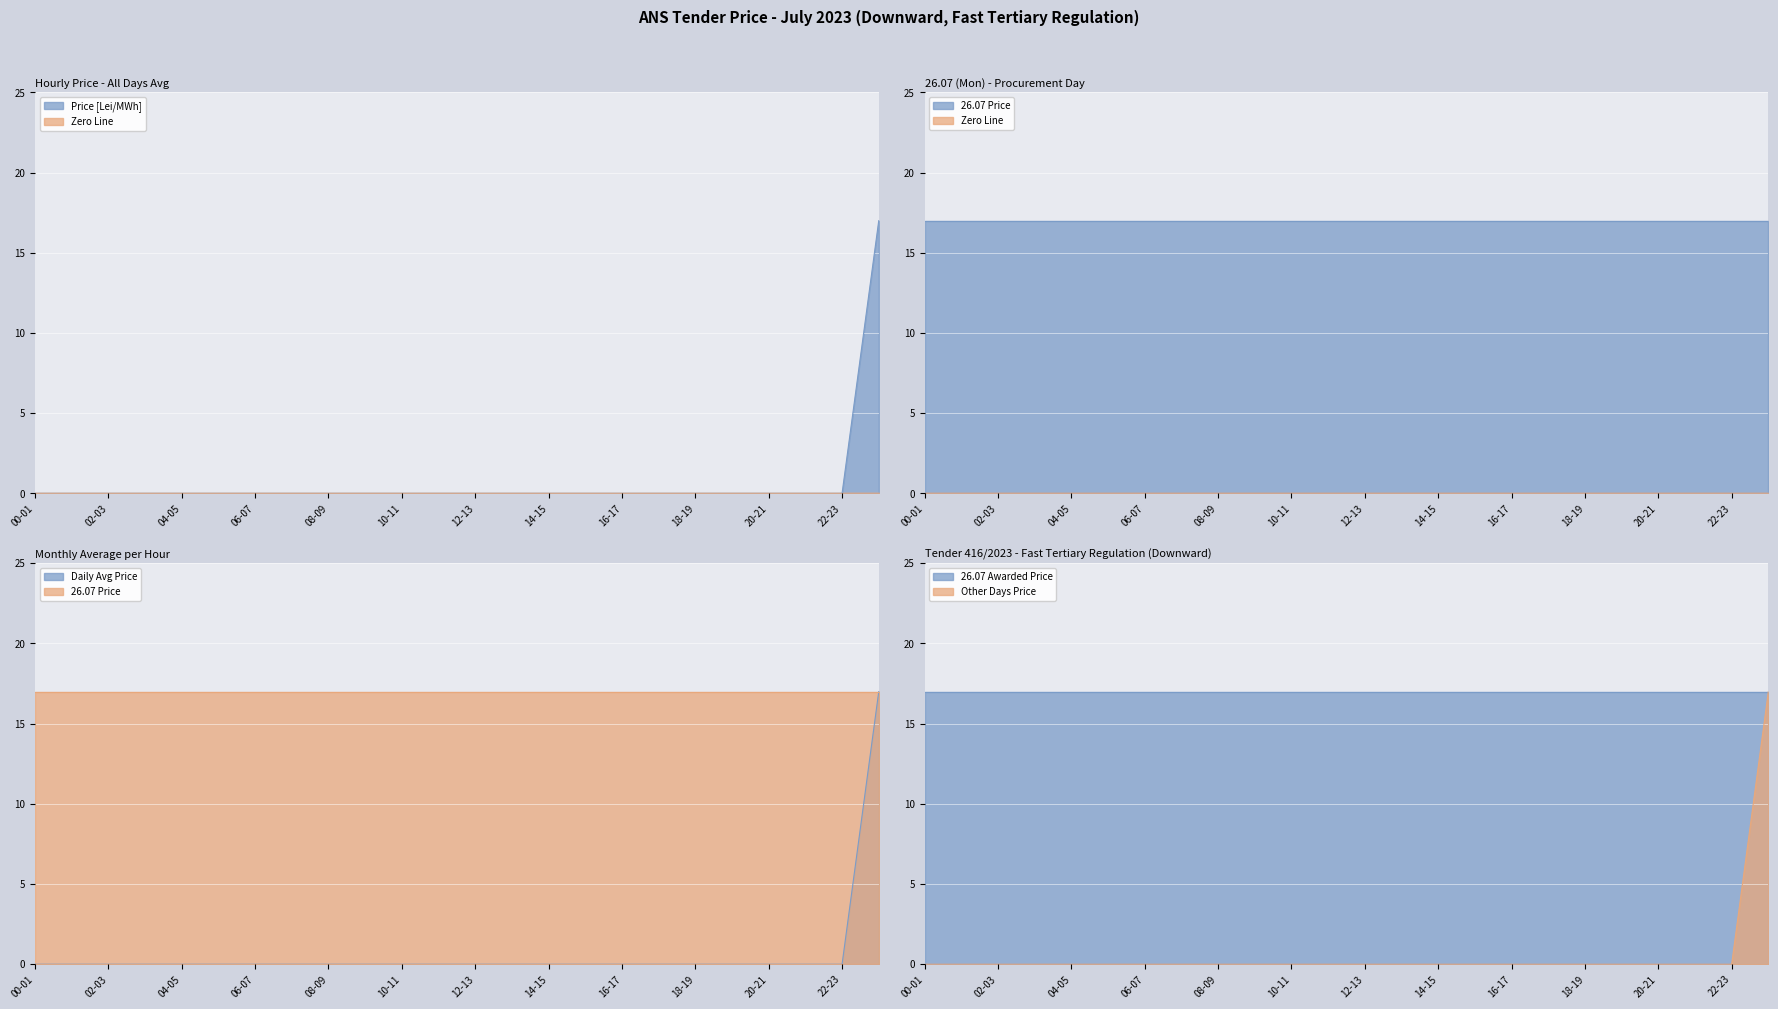

What is the label of the 7th point from the left?

06-07